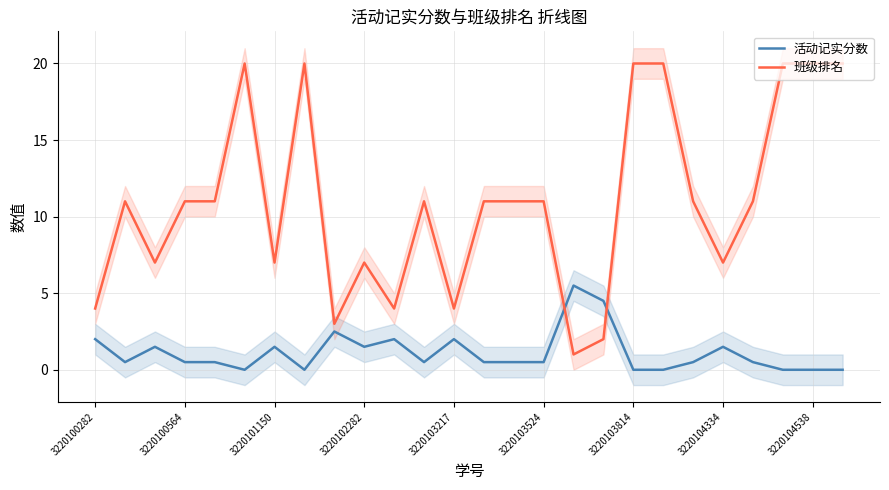

The value of 班级排名 at 3220104538 is 31.5. True or false?

False